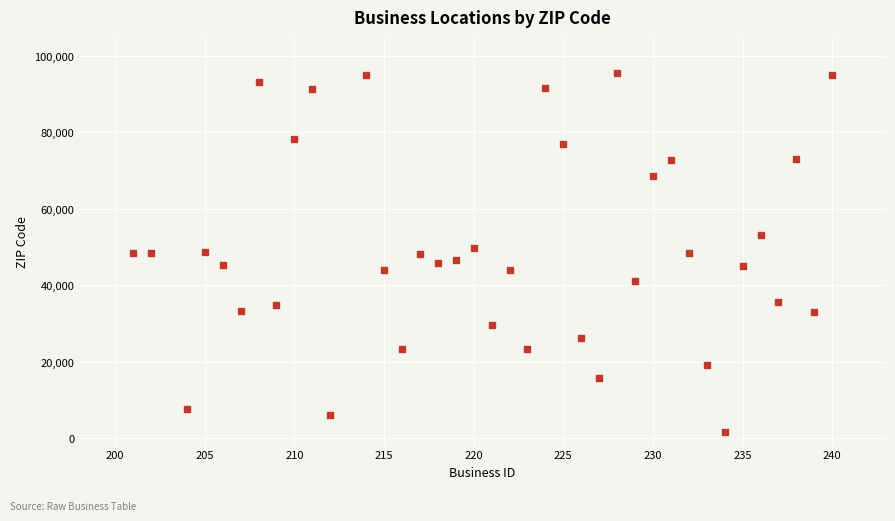

What is the range of Y values (max minus min)?

94070